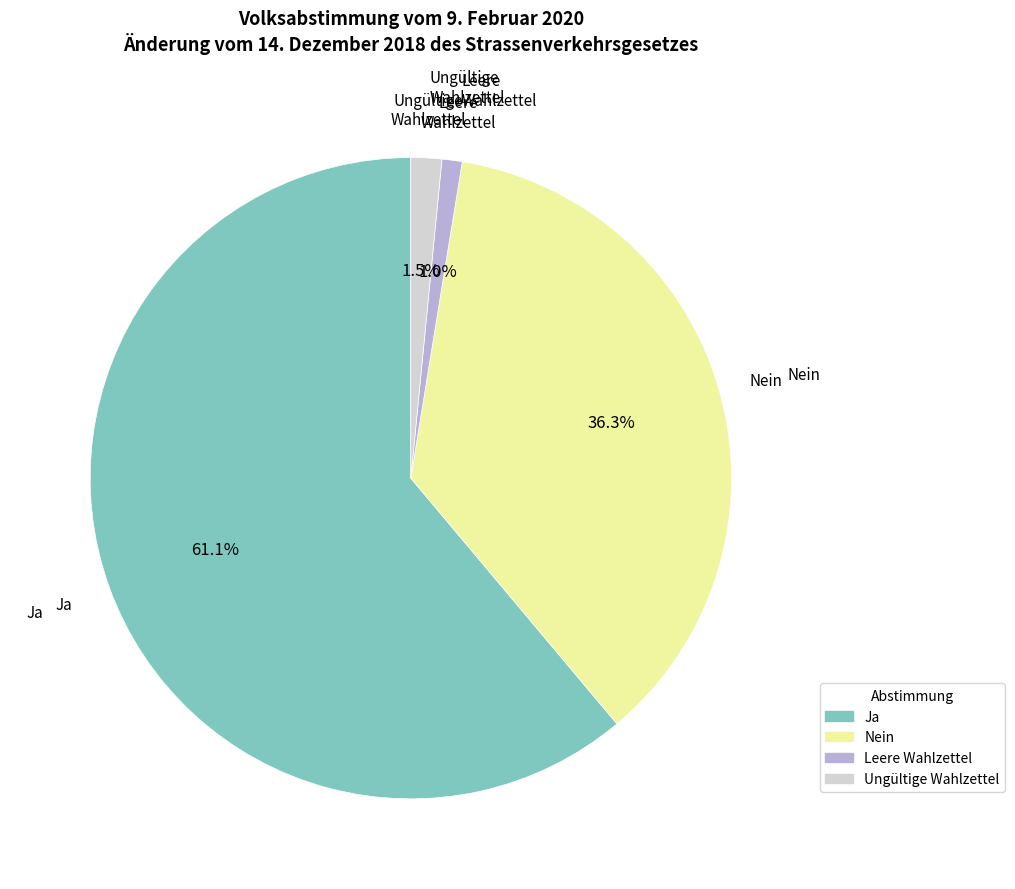

What percentage is NOT represented by Nein?

63.7%